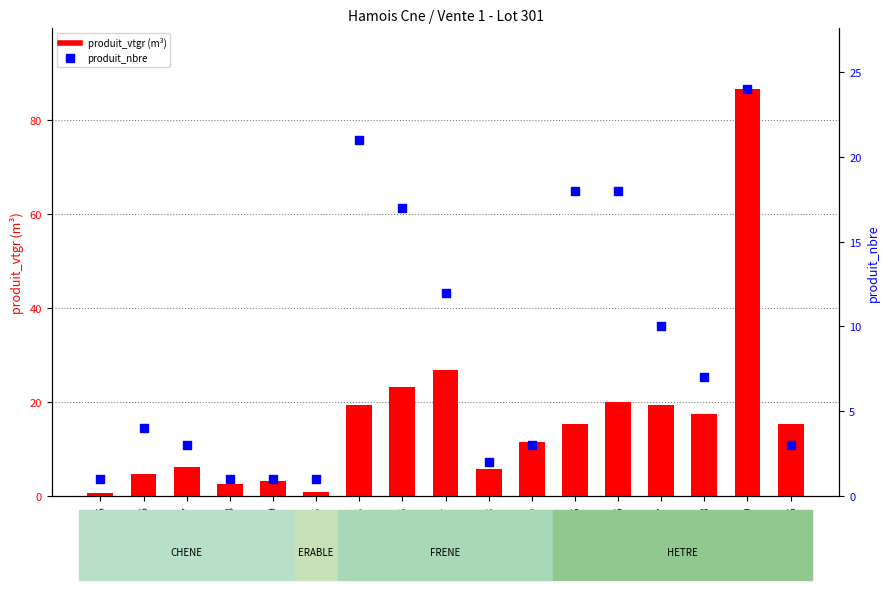

Which series reaches the minimum Y coordinate?

produit_vtgr (m³)